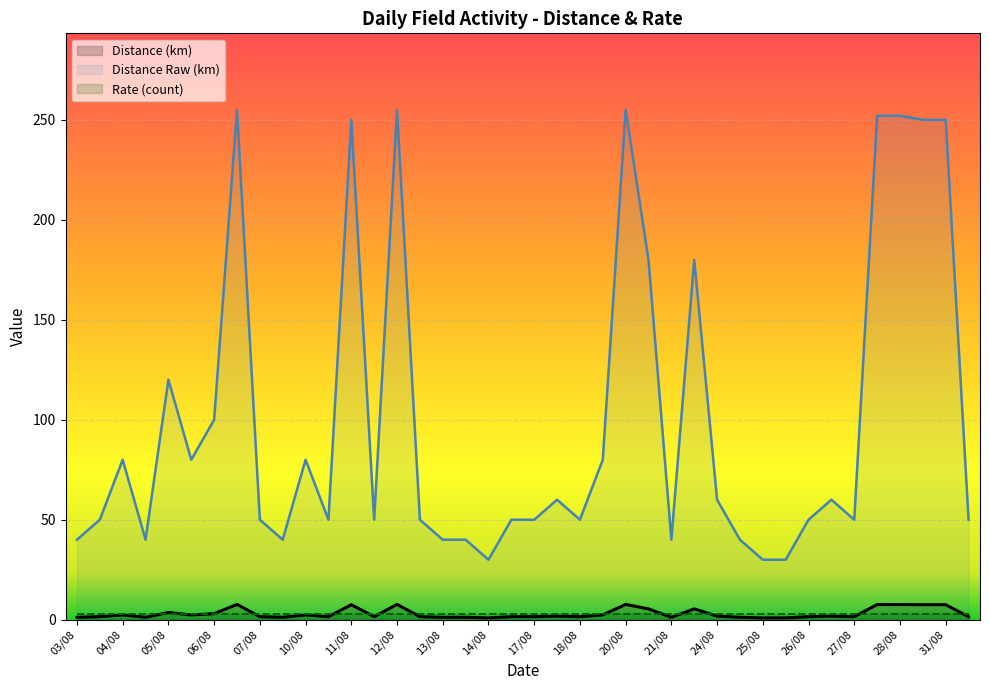

Which series has the largest total across all categories?

Distance Raw (km)